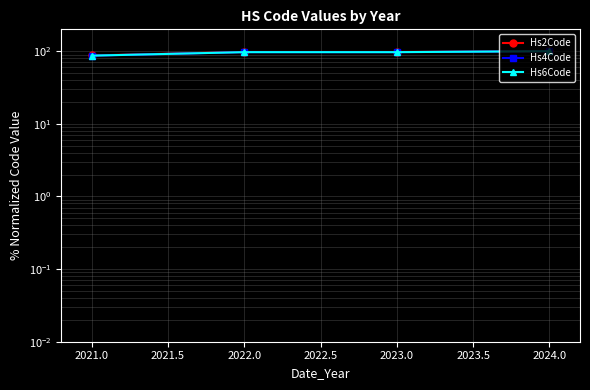

Which series has the largest range (max minus min)?

Hs6Code